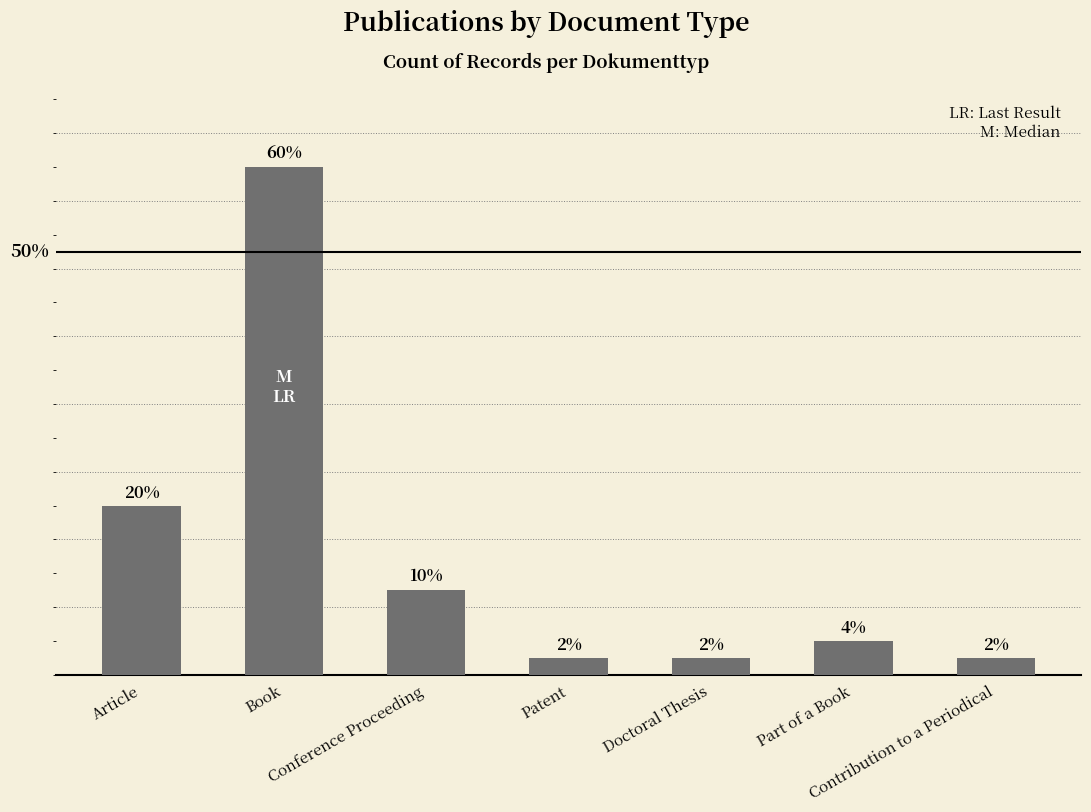

Which has a higher value, Part of a Book or Book?

Book